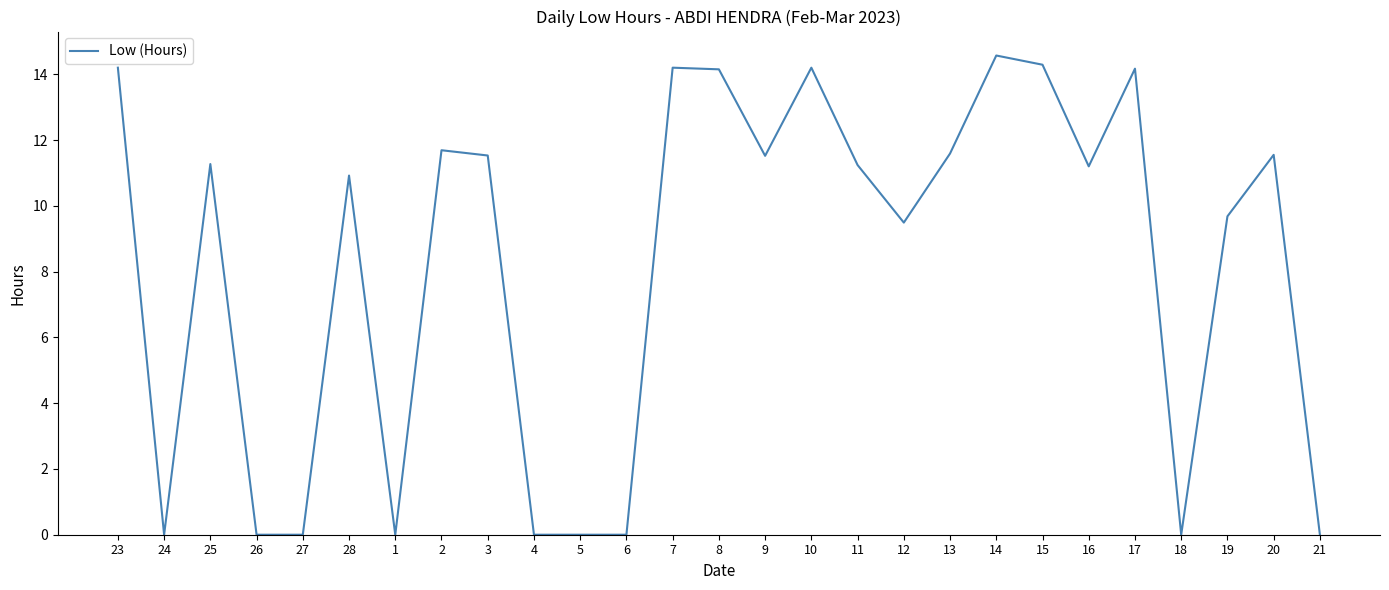

The value at 3 is 6.0. True or false?

False